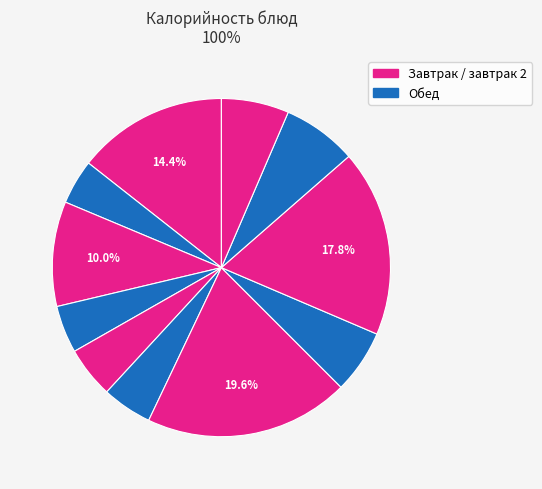

How many slices are in this pie chart?

11